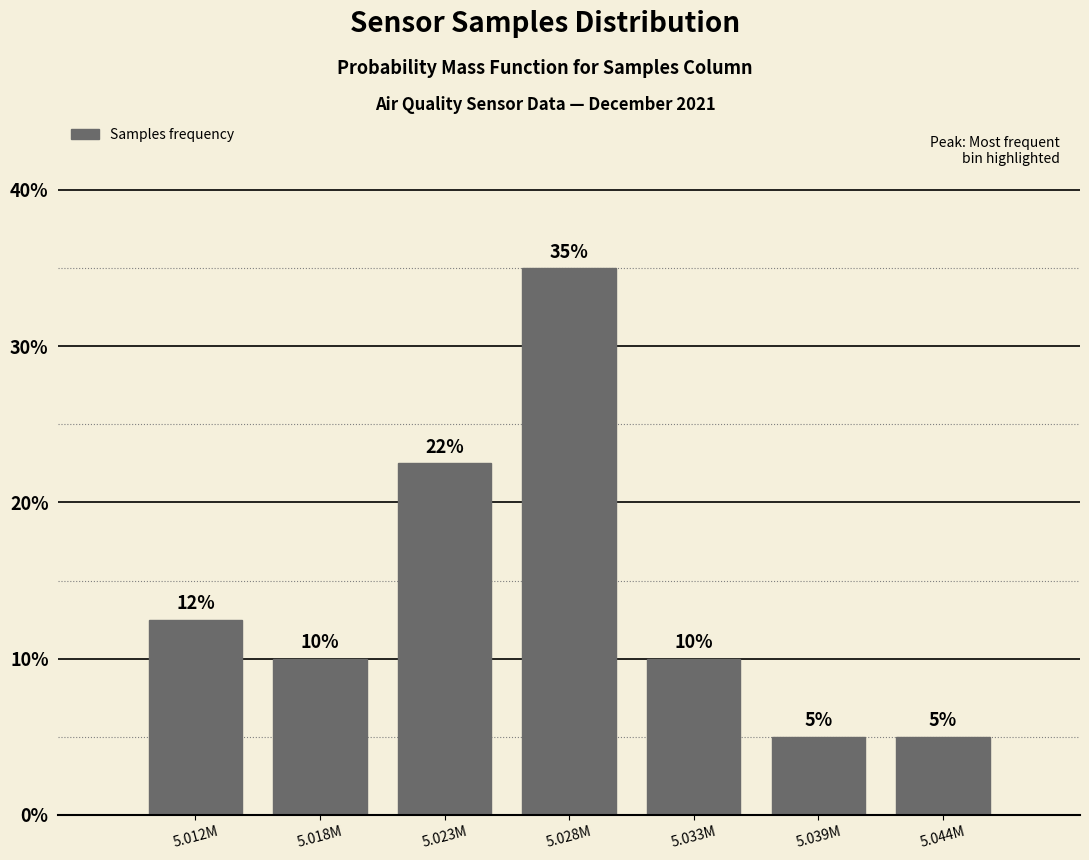

What is the minimum value shown in the chart?

5.0